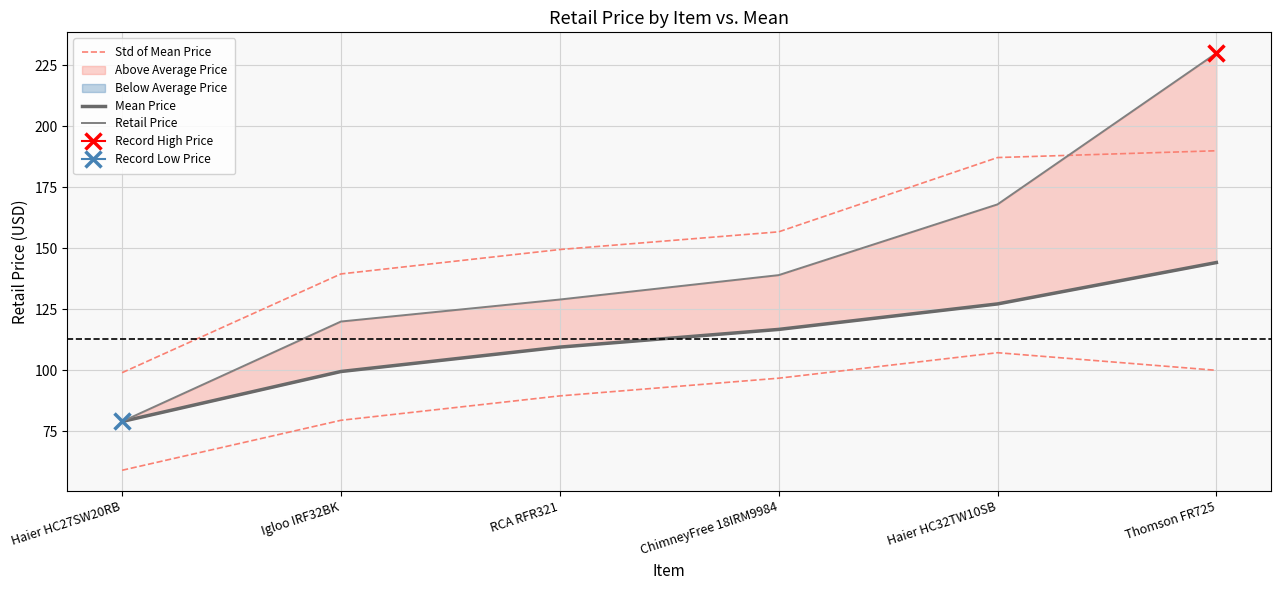

What is the difference between the second highest and second lowest values in the Mean Price series?

27.7